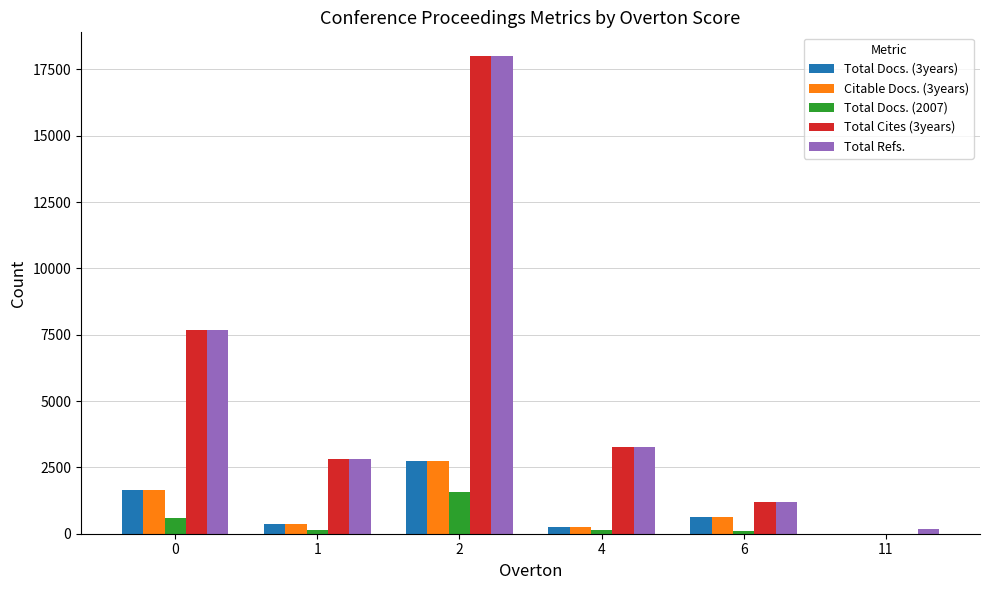

Read the Total Docs. (3years) value at 6, to the nearest 10.

640